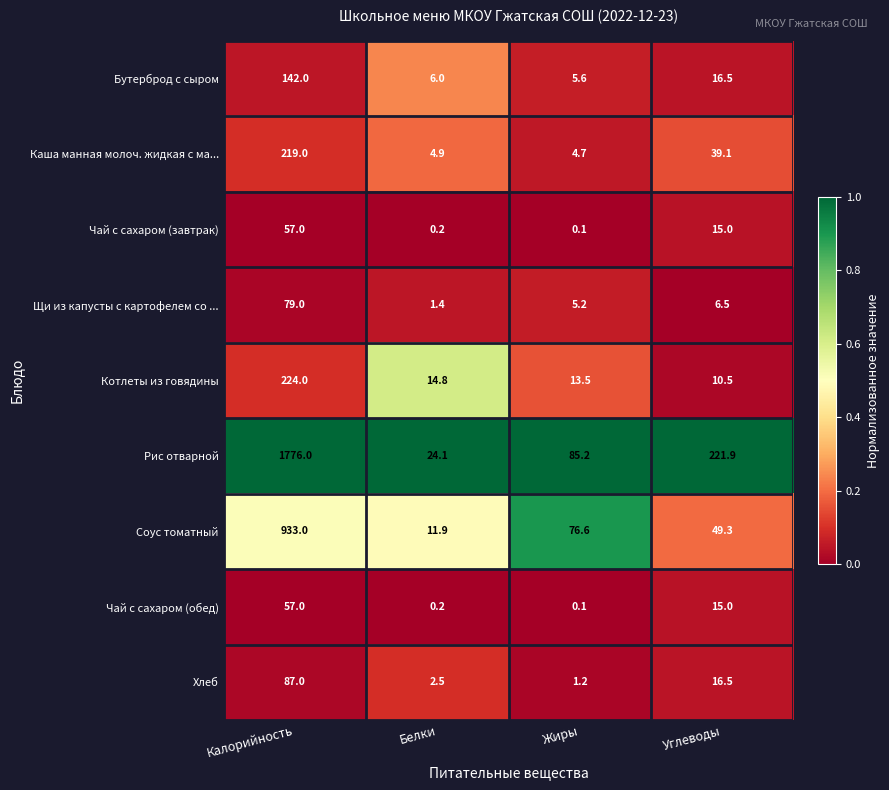

Which series has the largest total across all categories?

Рис отварной